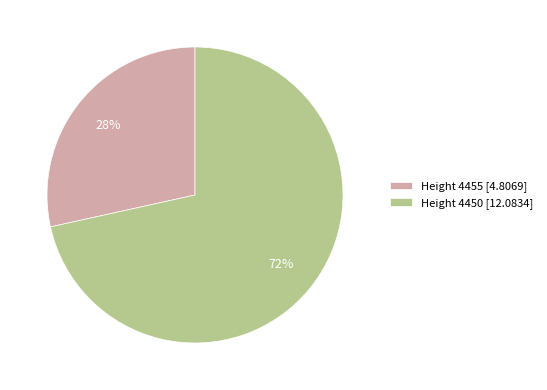

Rank the categories by value from lowest to highest.

Height 4455 [4.8069], Height 4450 [12.0834]